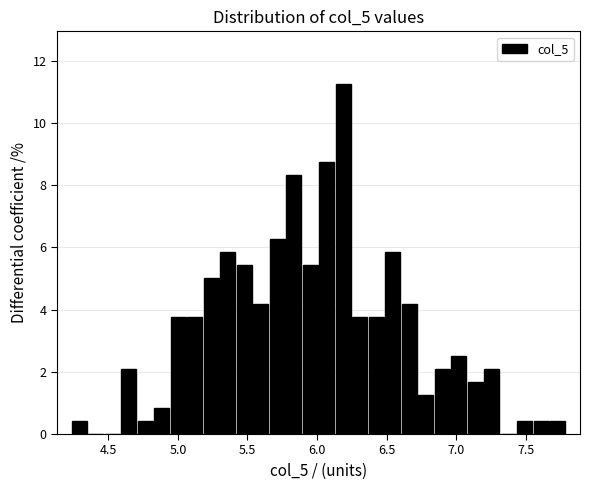

Read against the x-axis, roughly where is the centre of the tallest bar?

6.20